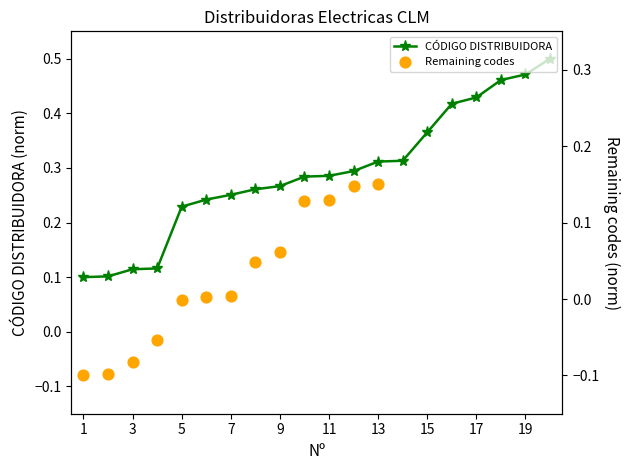

What is the change in value from 11 to 18?

+0.2